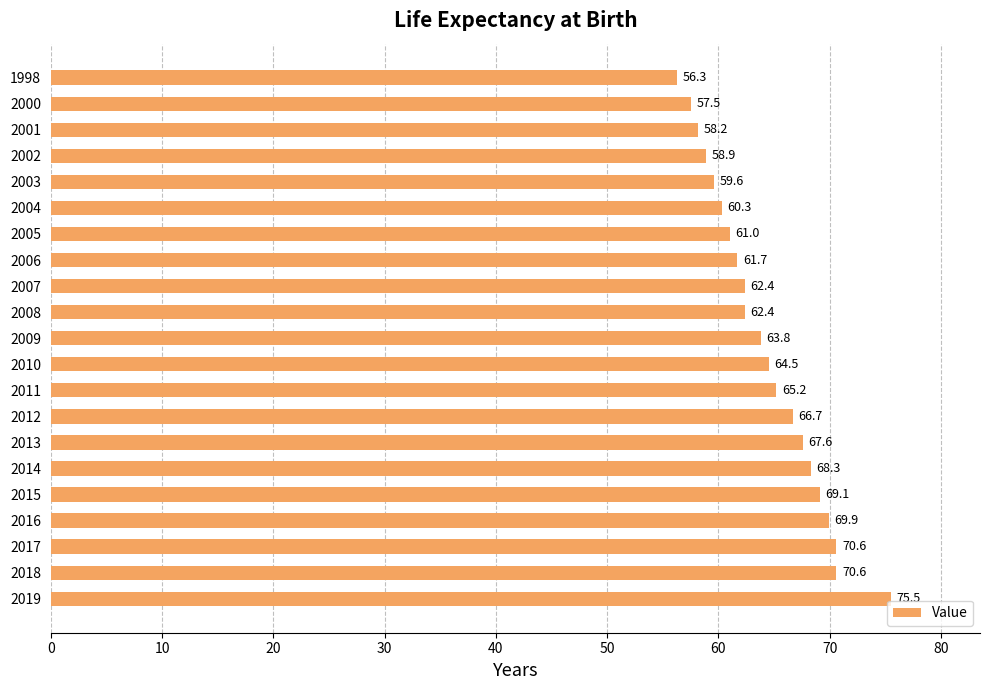

What is the value of the 3rd bar from the top?

58.2